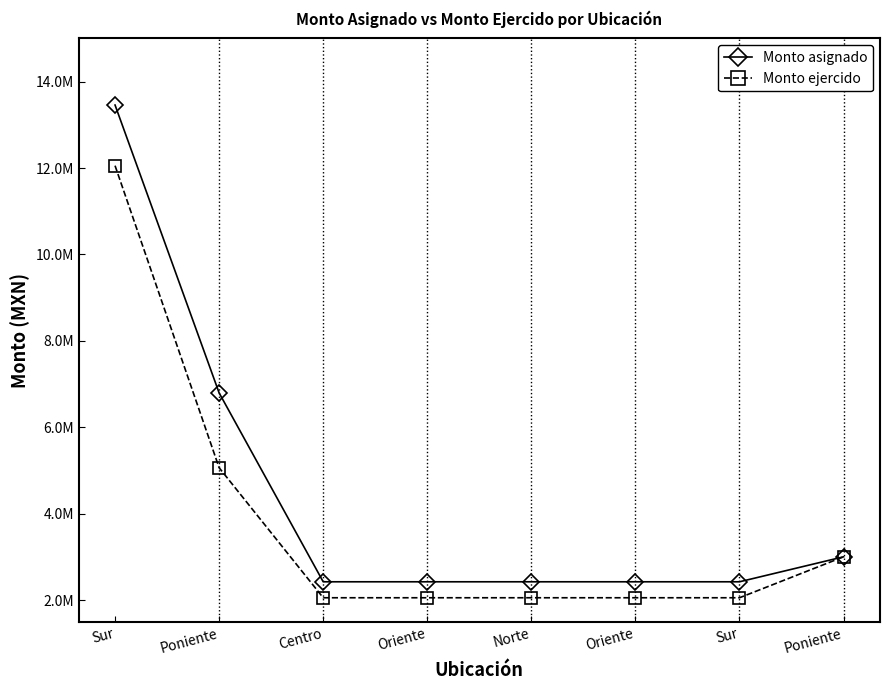

What are all the series names shown in the legend?

Monto asignado, Monto ejercido